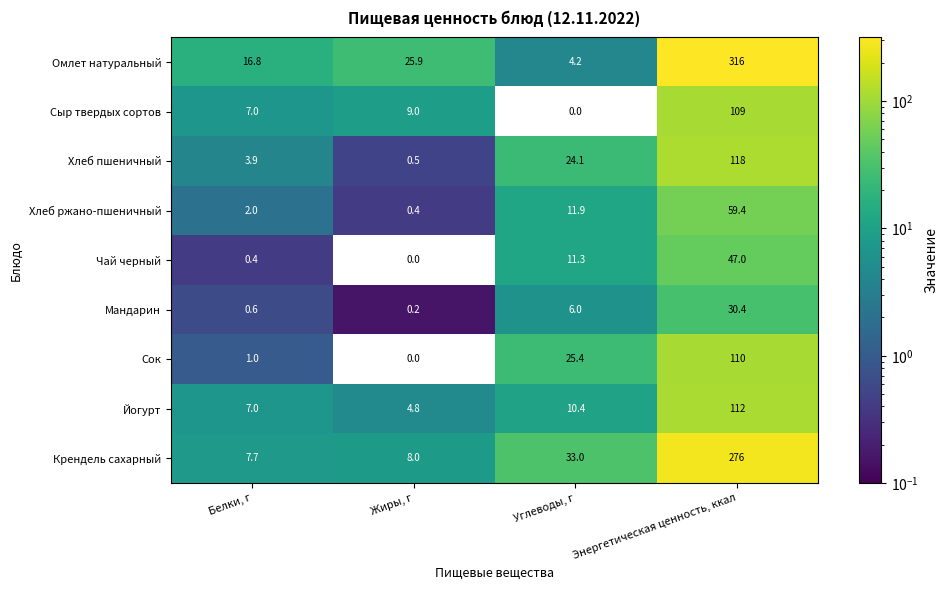

What is the greatest value displayed?

316.0